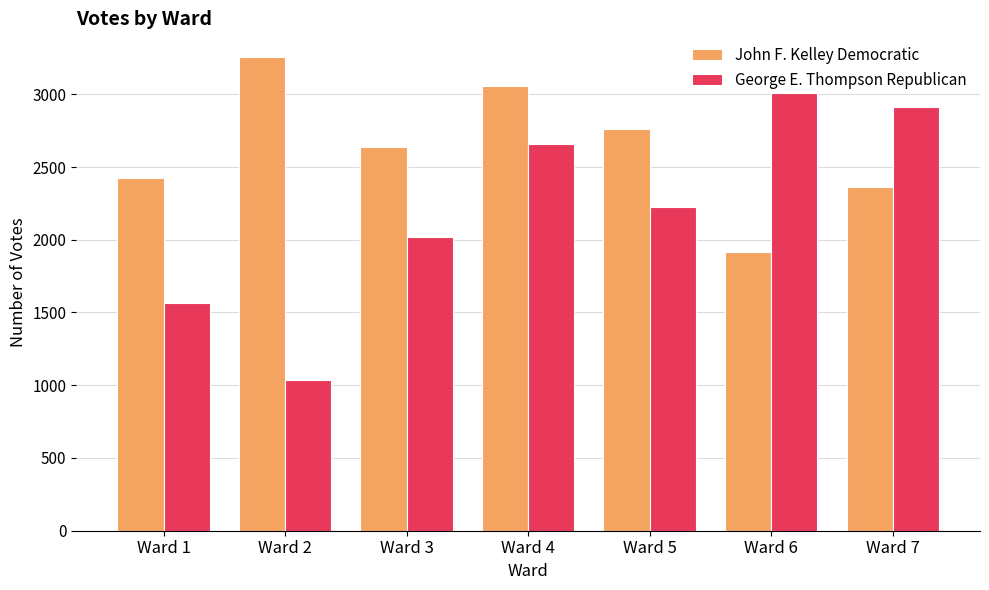

Reading left to right, what are all the values shown in this chart?

John F. Kelley Democratic: Ward 1=2423	Ward 2=3256	Ward 3=2636	Ward 4=3056	Ward 5=2762	Ward 6=1916	Ward 7=2363
George E. Thompson Republican: Ward 1=1562	Ward 2=1038	Ward 3=2017	Ward 4=2655	Ward 5=2223	Ward 6=3007	Ward 7=2911